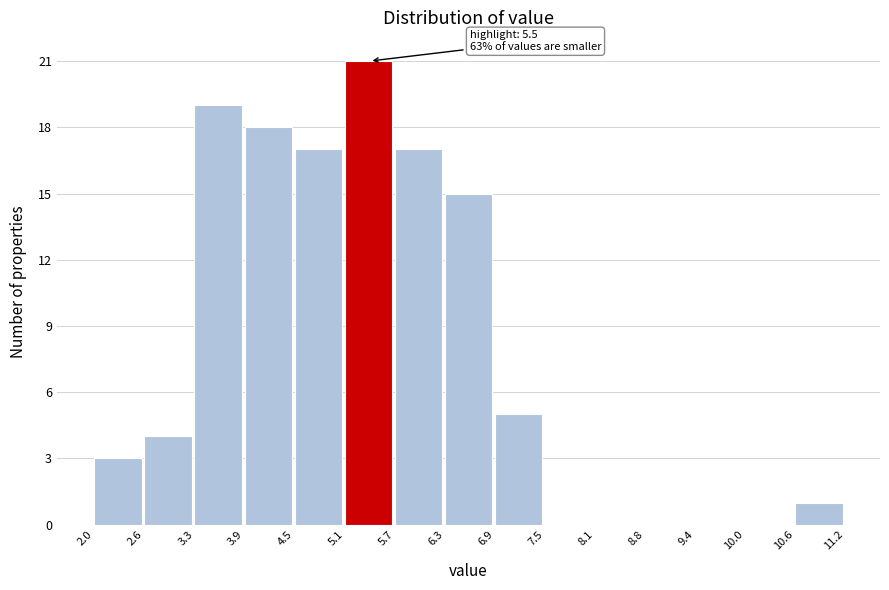

Which range on the x-axis has the tallest bar?

5.1 to 5.7